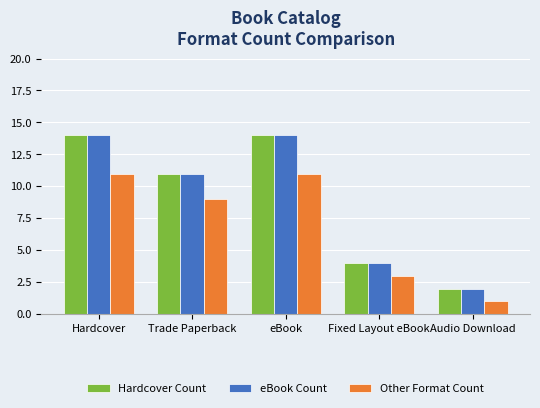

What is the difference between the Other Format Count values at Trade Paperback and Fixed Layout eBook?

6